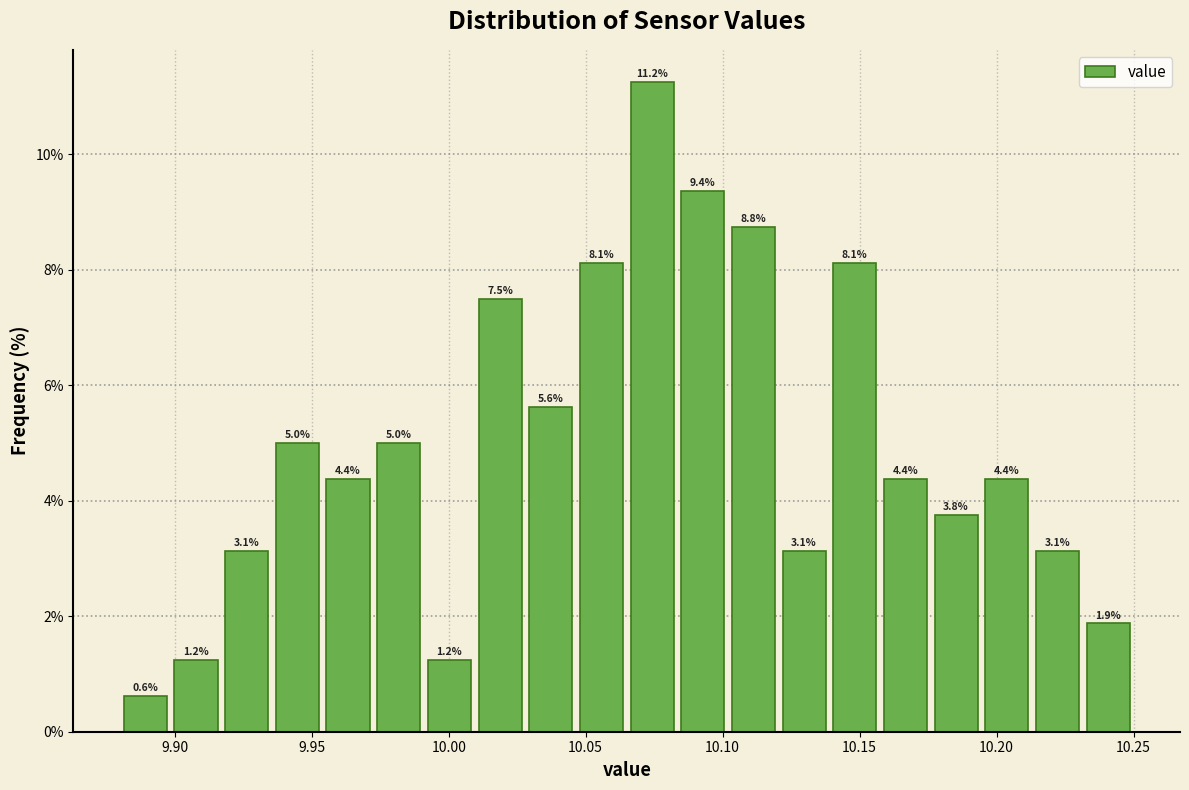

Read against the x-axis, roughly where is the centre of the tallest bar?

10.075